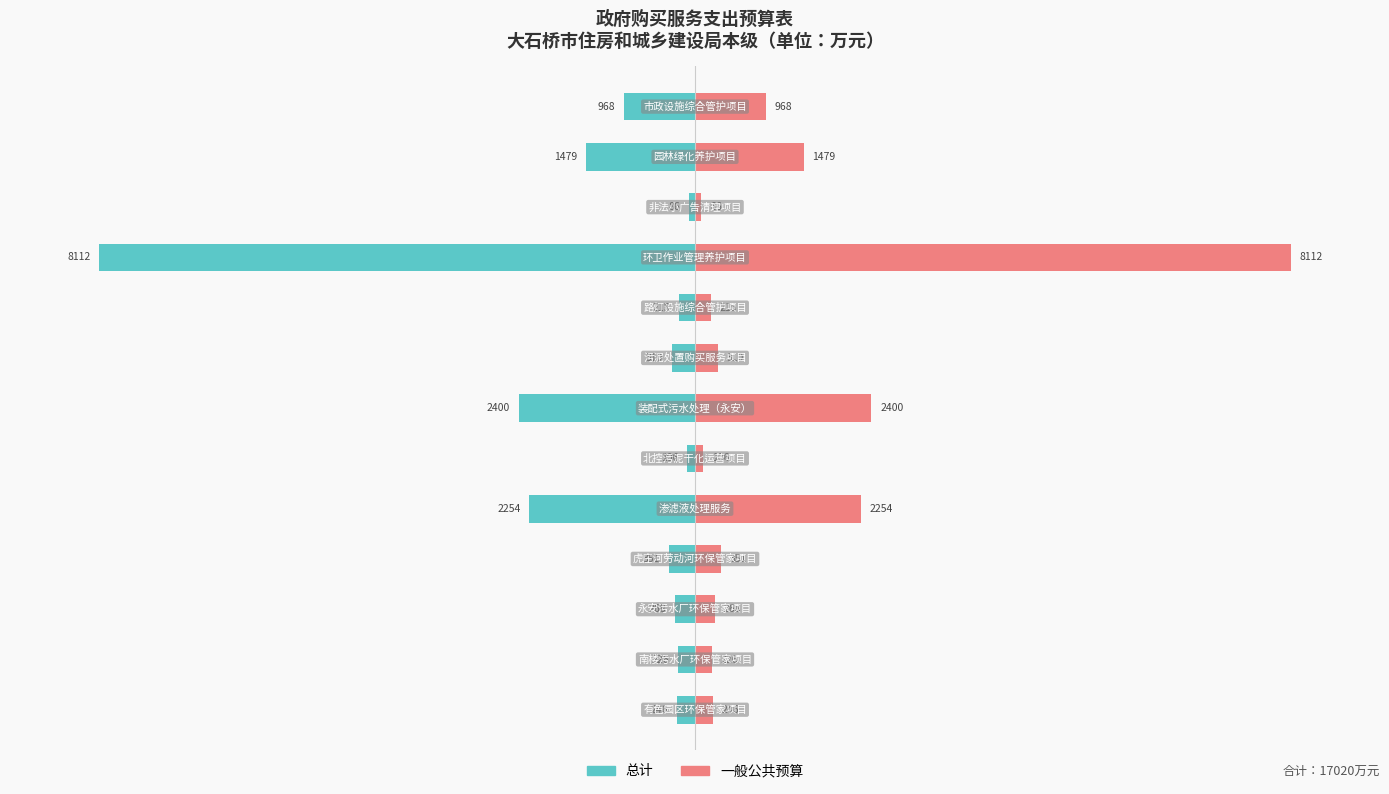

What is the difference between the 一般公共预算 values at 9 and 12?

88.1